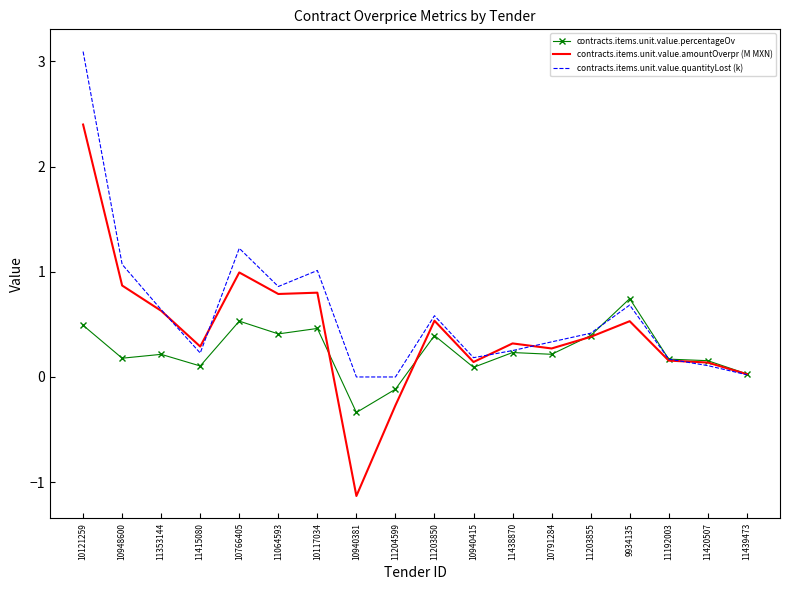

At which category is the sum across all series the highest?

10121259